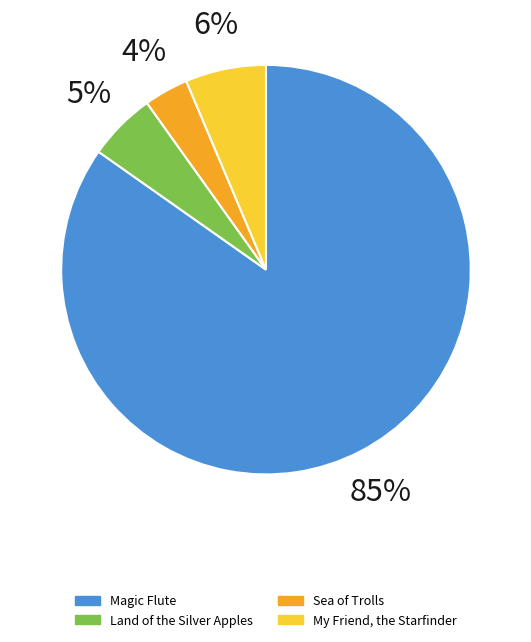

What is the largest slice in the pie chart?

Magic Flute